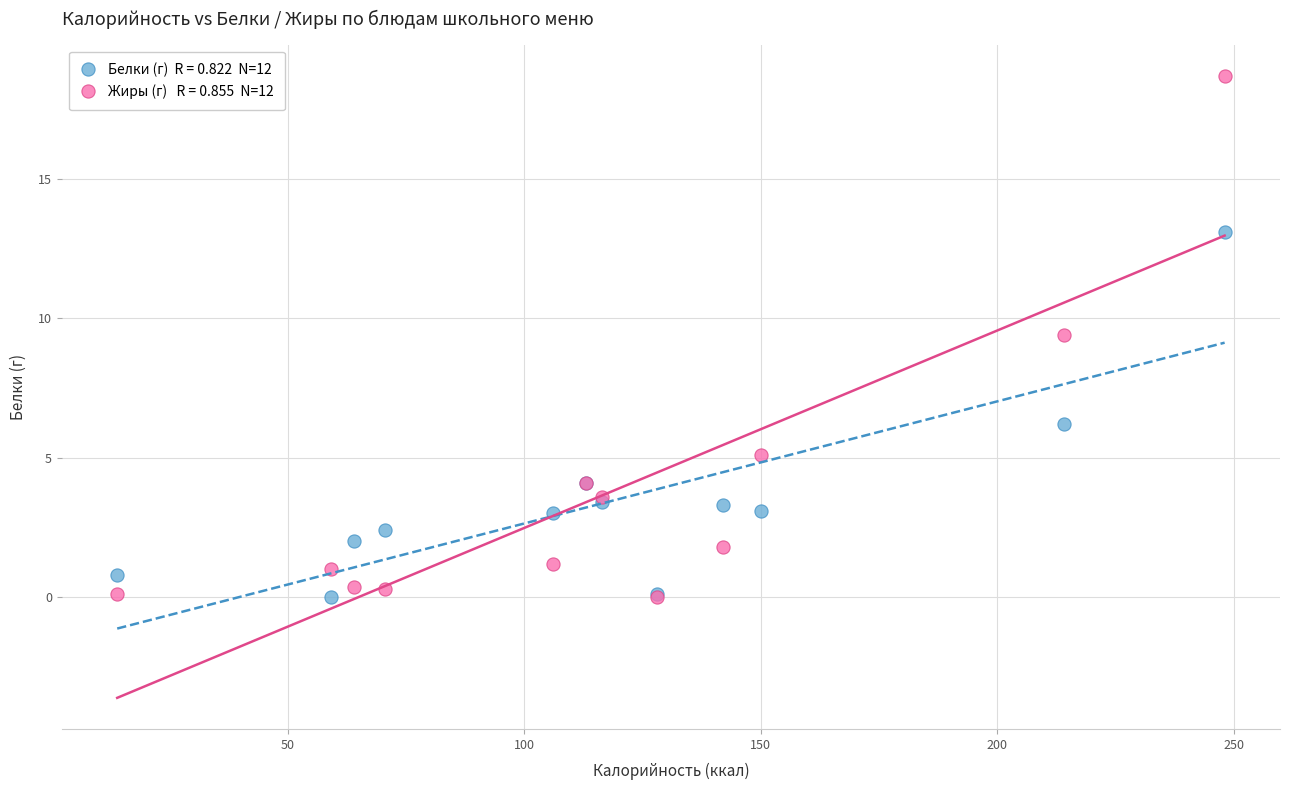

Across all series, what Y value is closest to 9?

9.4